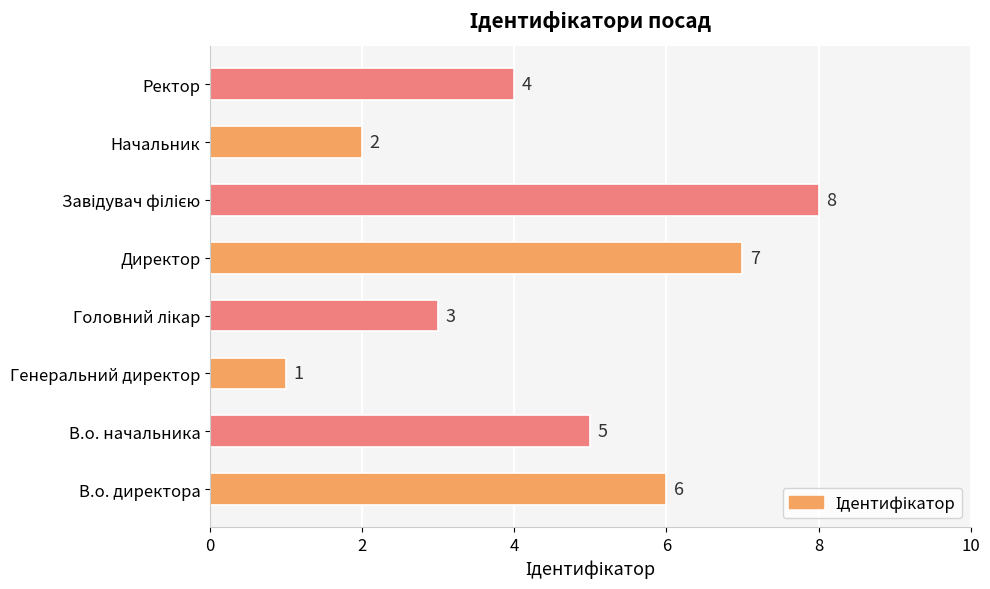

At which category does the chart reach its minimum across all series?

Генеральний директор